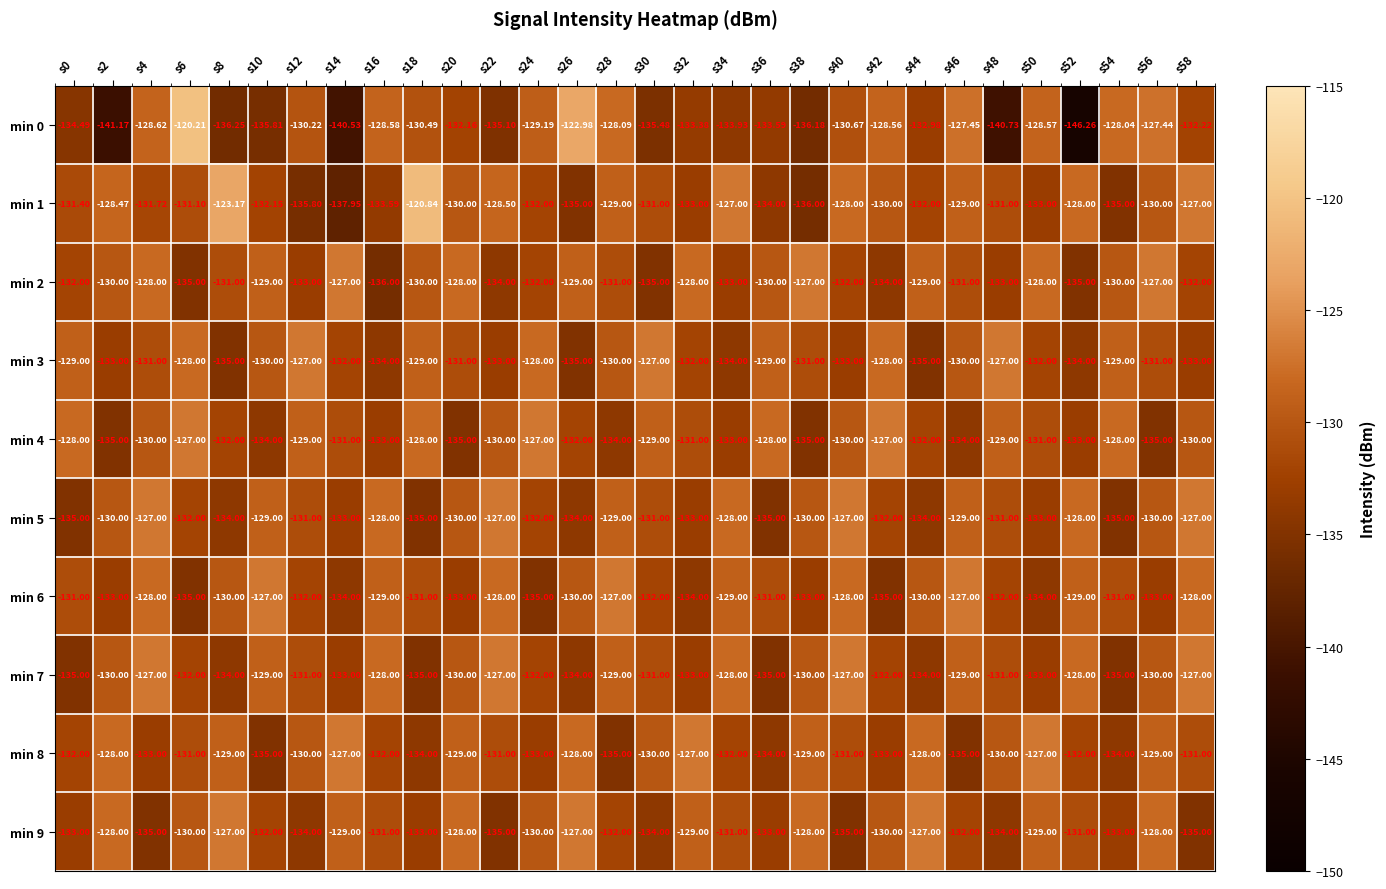

Is the value of min 5 at s56 greater than the value of min 7 at s36?

Yes